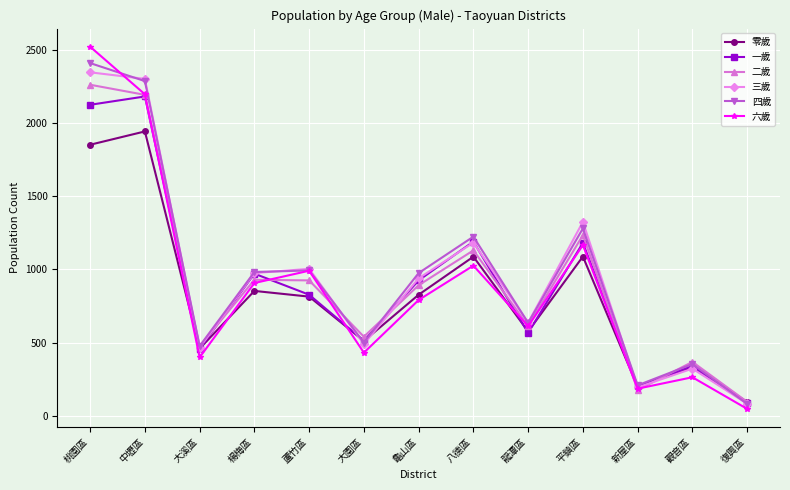

How many data points in 三歲 are less than 939?

6